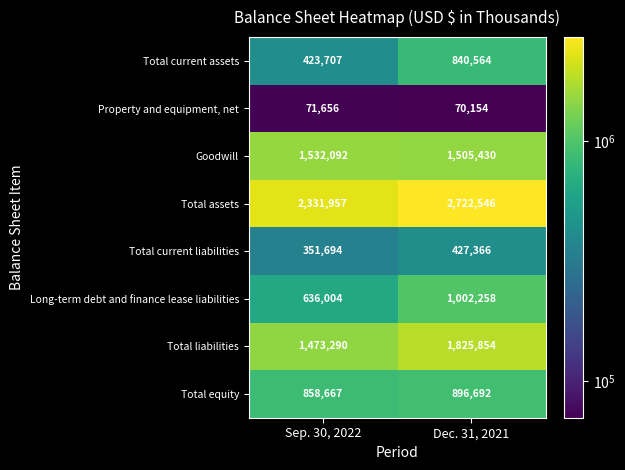

What is the sum of all Long-term debt and finance lease liabilities values?

1638262